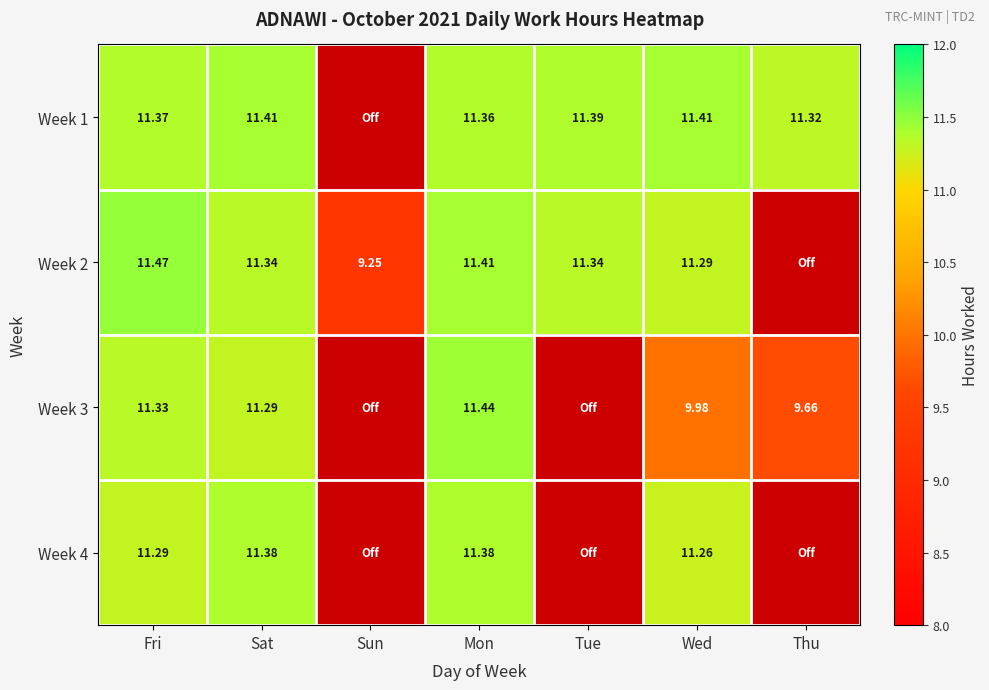

The value of Week 2 at Wed is 4.0. True or false?

False